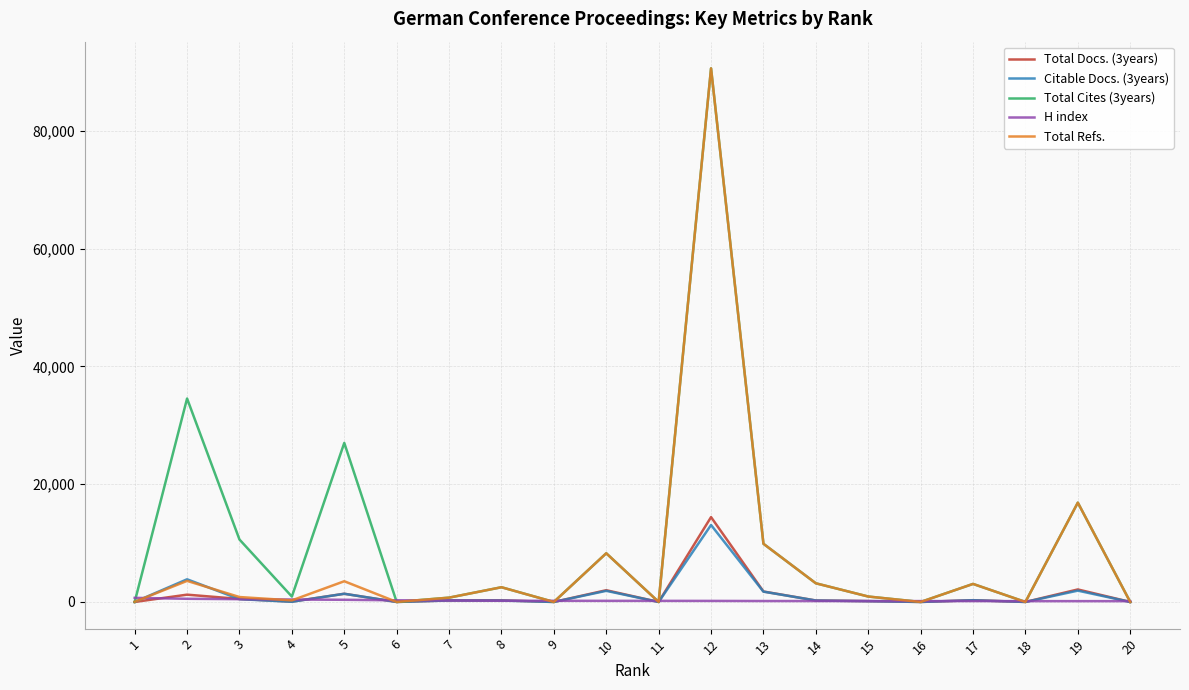

Where is Citable Docs. (3years) nearest to the value 6531?

2